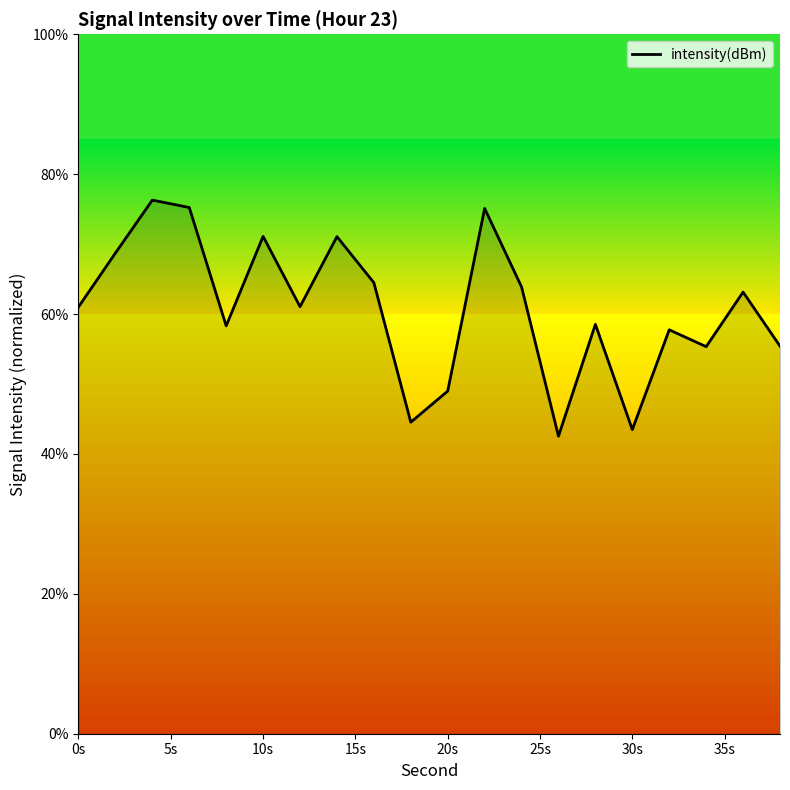

What is the smallest value displayed?

42.5